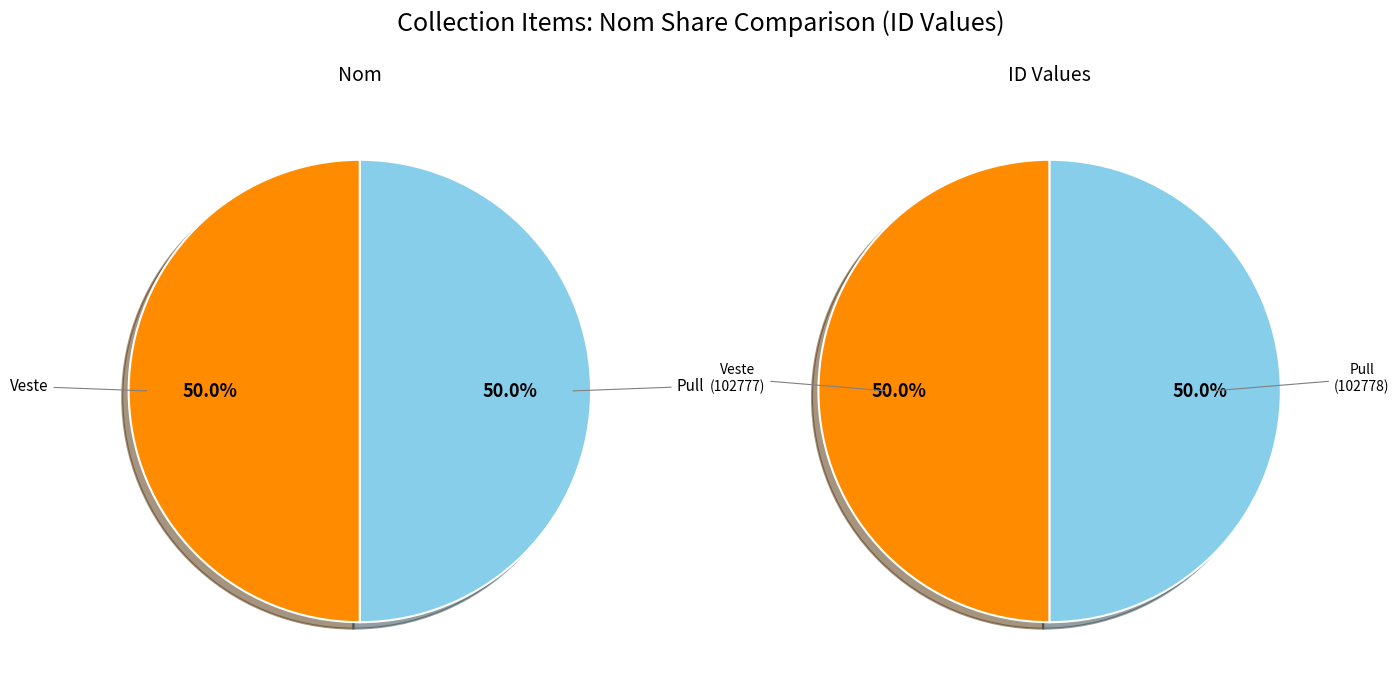

What is the ratio of the value at Veste to the value at Pull?

1.0